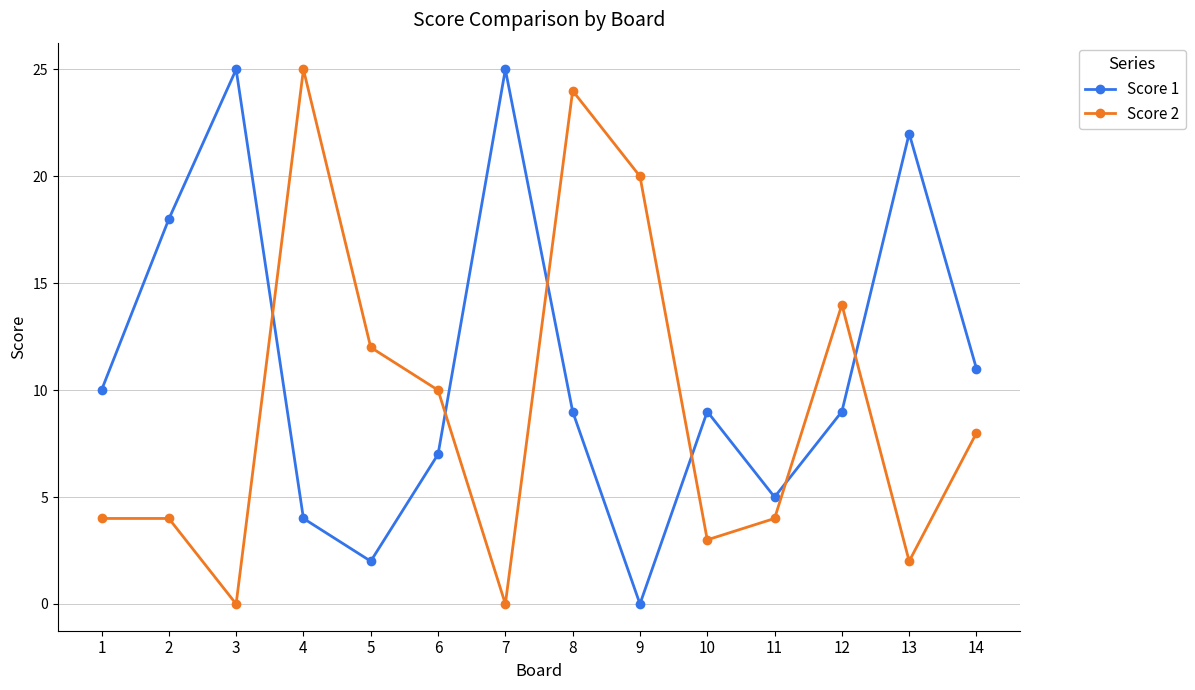

In Score 1, how many points are higher than both neighbors (excluding endpoints)?

4